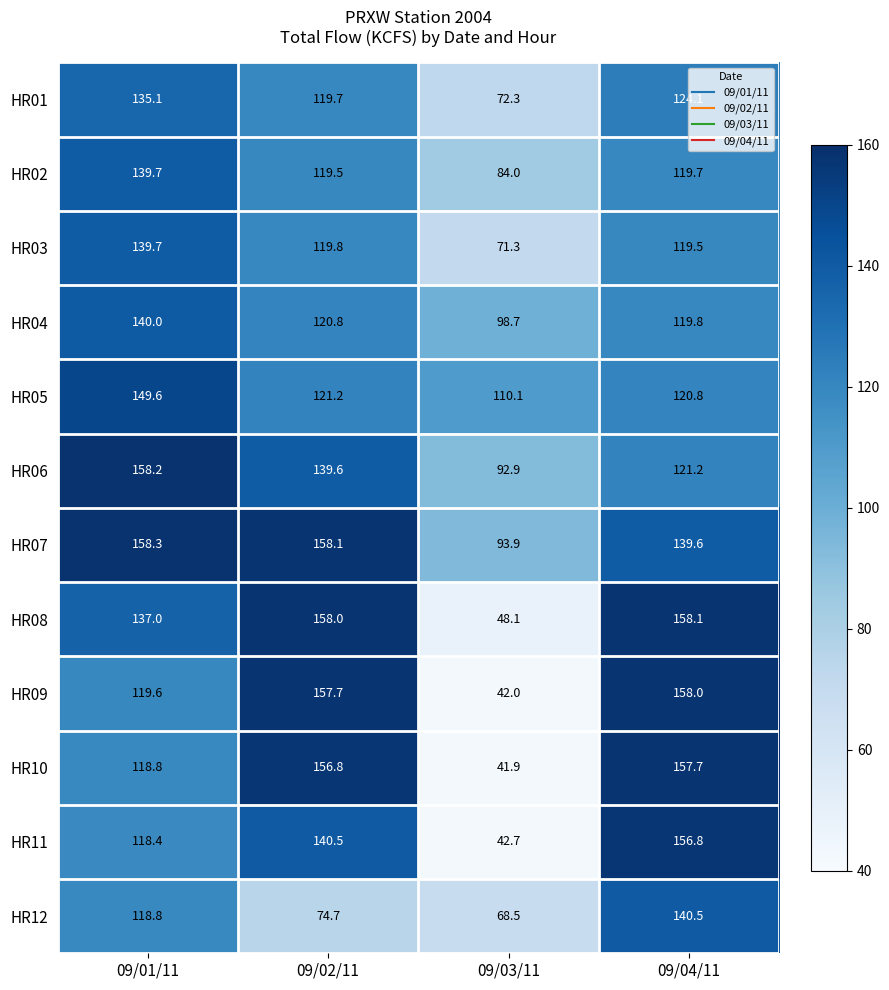

What is the difference between the highest and lowest values at 09/01/11?

39.9